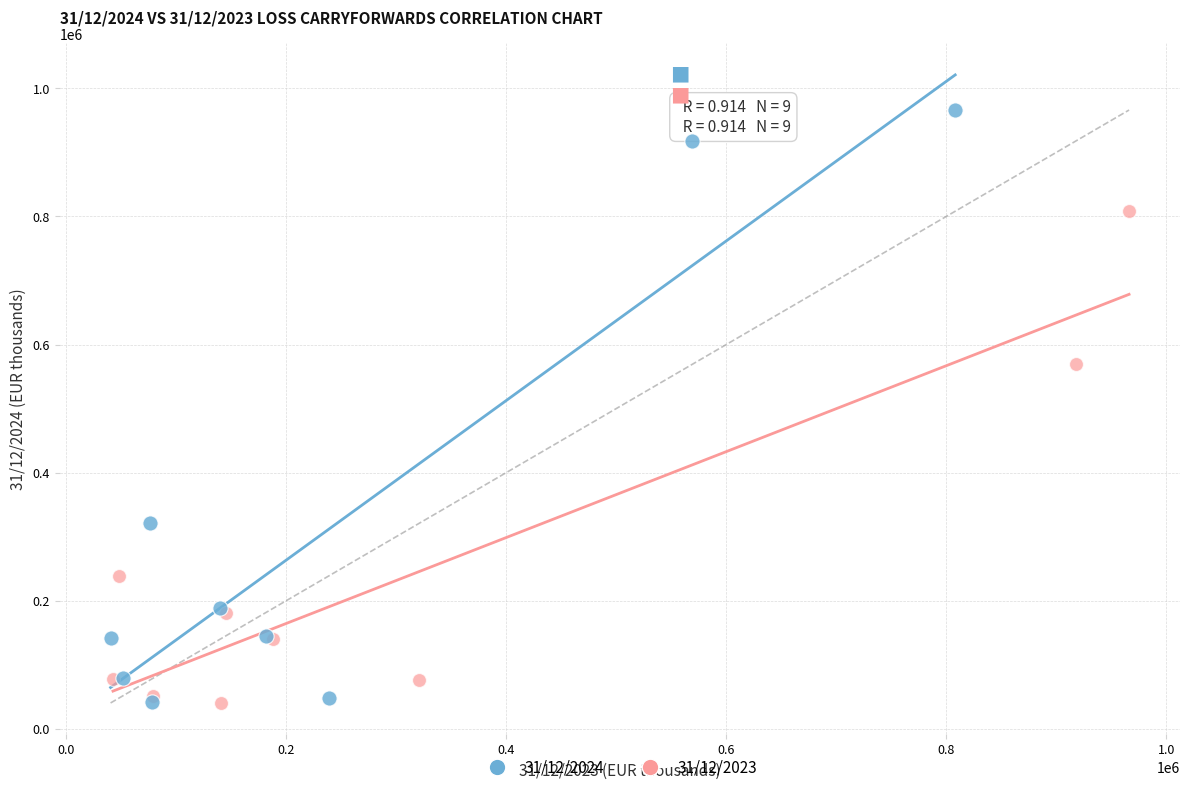

Which series contains the highest Y value?

31/12/2024